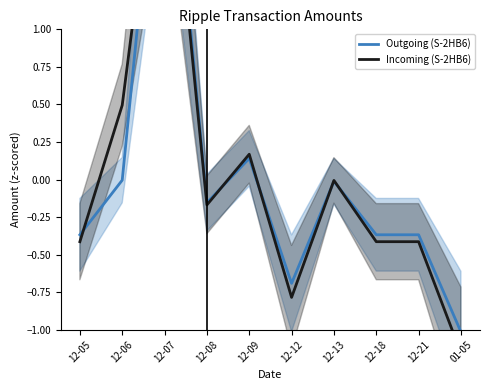

Reading left to right, what are all the values shown in this chart?

Outgoing (S-2HB6): -0.4	-0.0	2.8	-0.2	0.1	-0.7	-0.0	-0.4	-0.4	-1.0
Incoming (S-2HB6): -0.4	0.5	2.7	-0.2	0.2	-0.8	-0.0	-0.4	-0.4	-1.2